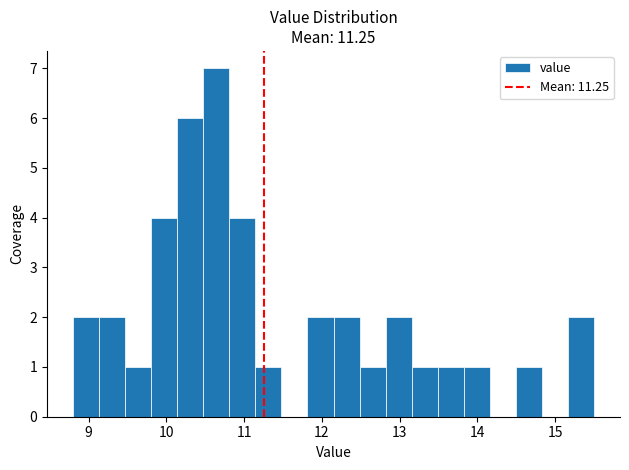

Read against the x-axis, roughly where is the centre of the tallest bar?

10.6